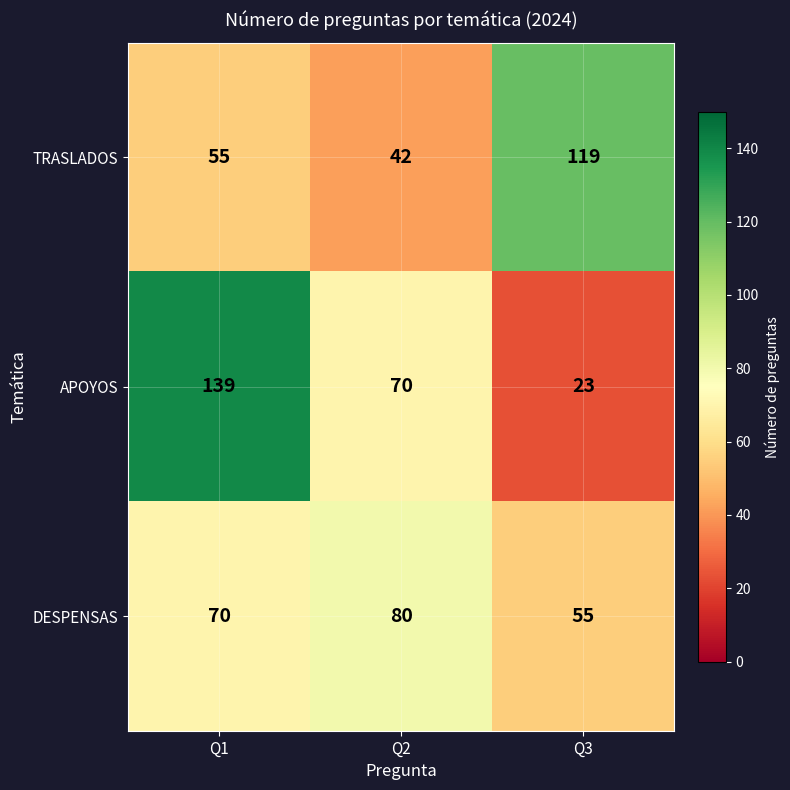

The value of DESPENSAS at Q2 is 80. True or false?

True